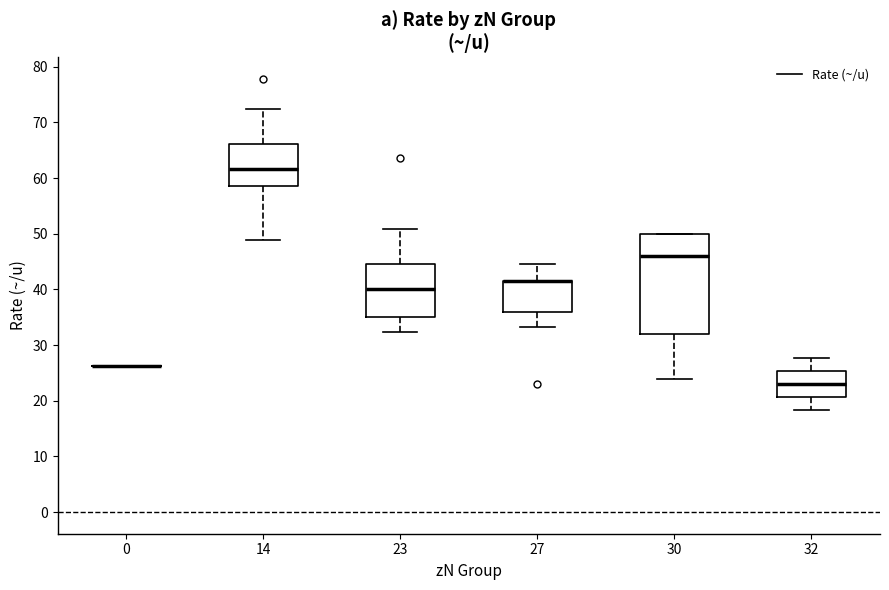

Reading left to right, read every box against the y-axis: the position of its median line, the range the box covers, and the ends of its whiskers. The values are not printed on the chart, so give them approximately, as read against the axis.

0: box collapsed to a line at 26, whiskers 26 to 26
14: median 62, box 59 to 66, whiskers 49 to 73
23: median 40, box 35 to 45, whiskers 32 to 51
27: median 42 (drawn on the box's upper edge), box 36 to 42, whiskers 33 to 45
30: median 46, box 32 to 50, whiskers 24 to 50
32: median 23, box 21 to 25, whiskers 18 to 28